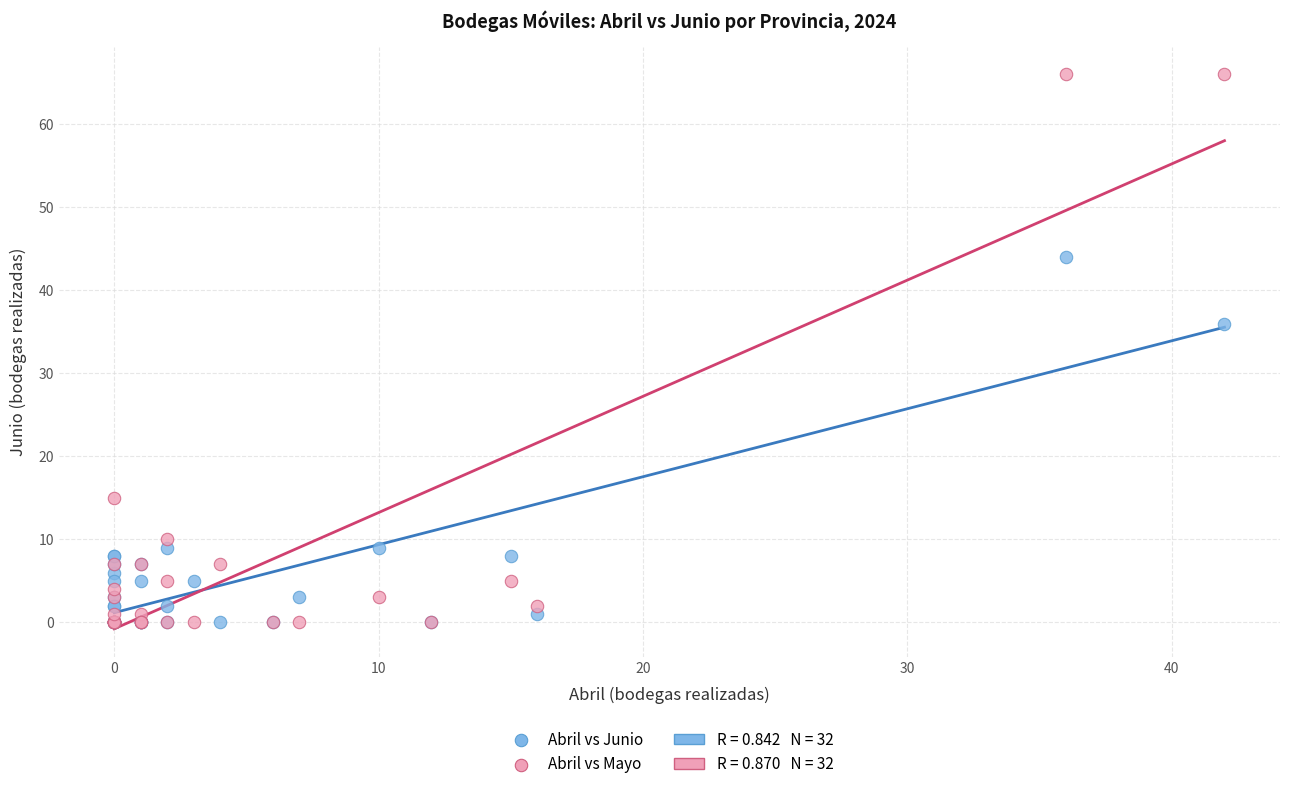

In the Abril vs Junio series, what Y value is closest to 22?

9